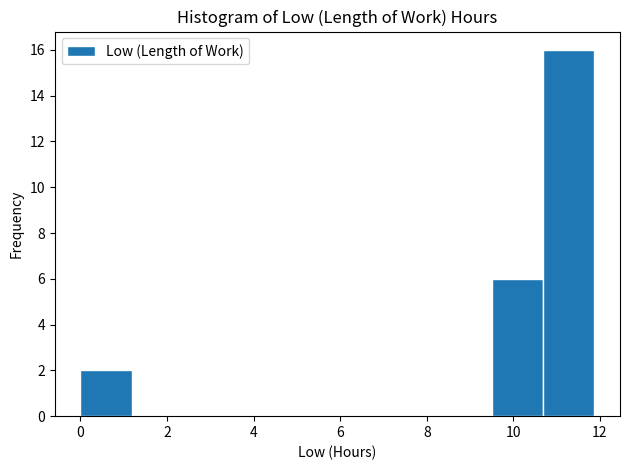

Over which range of the x-axis is the bar tallest?

10.6 to 11.8